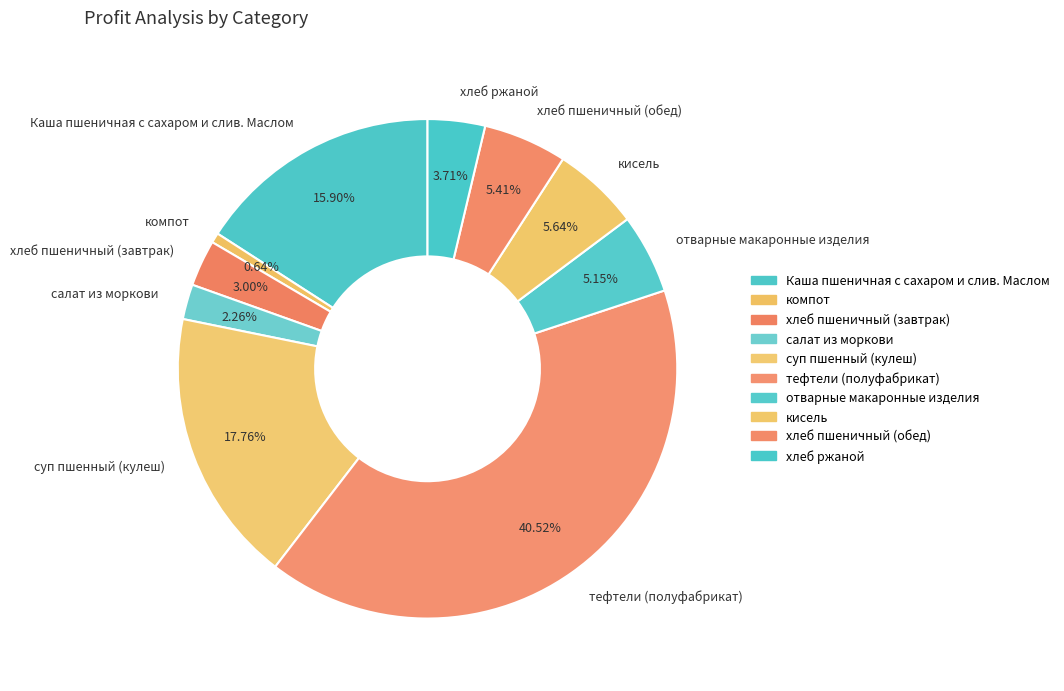

What percentage is NOT represented by хлеб пшеничный (обед)?

94.6%